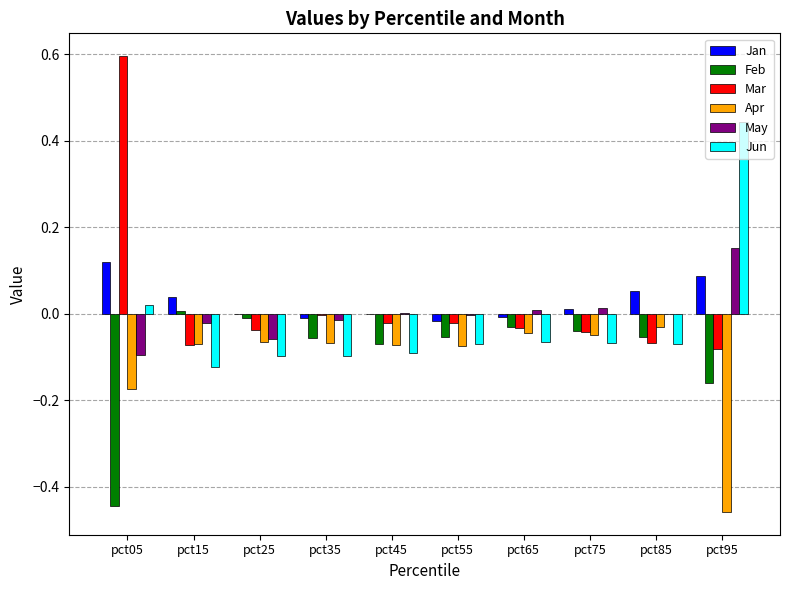

How many groups of bars are there?

10